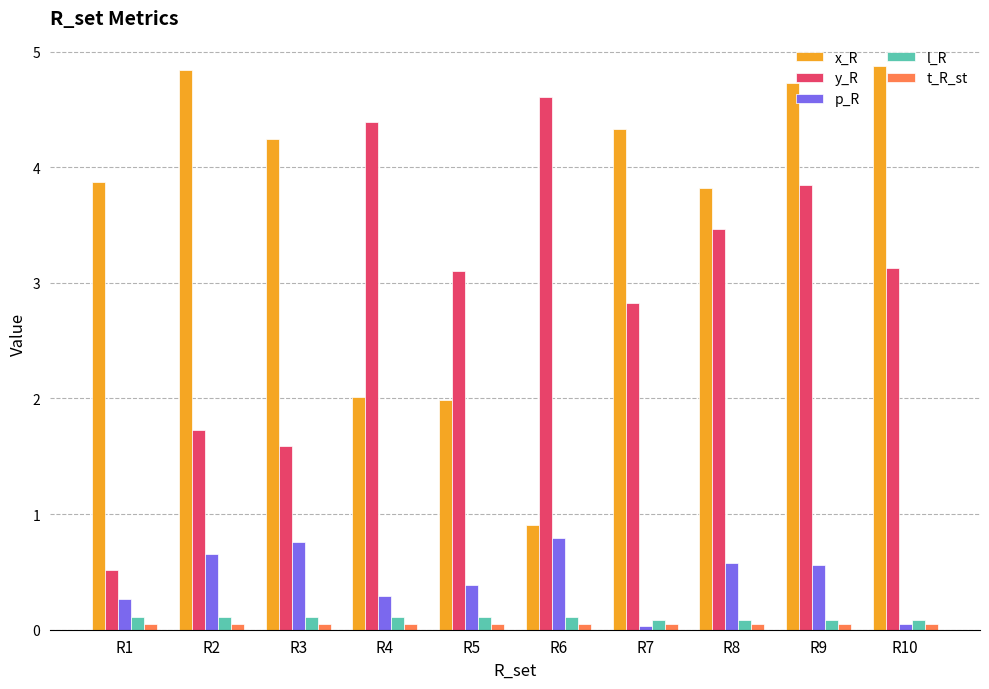

Where does the y_R series first go above 3?

R4